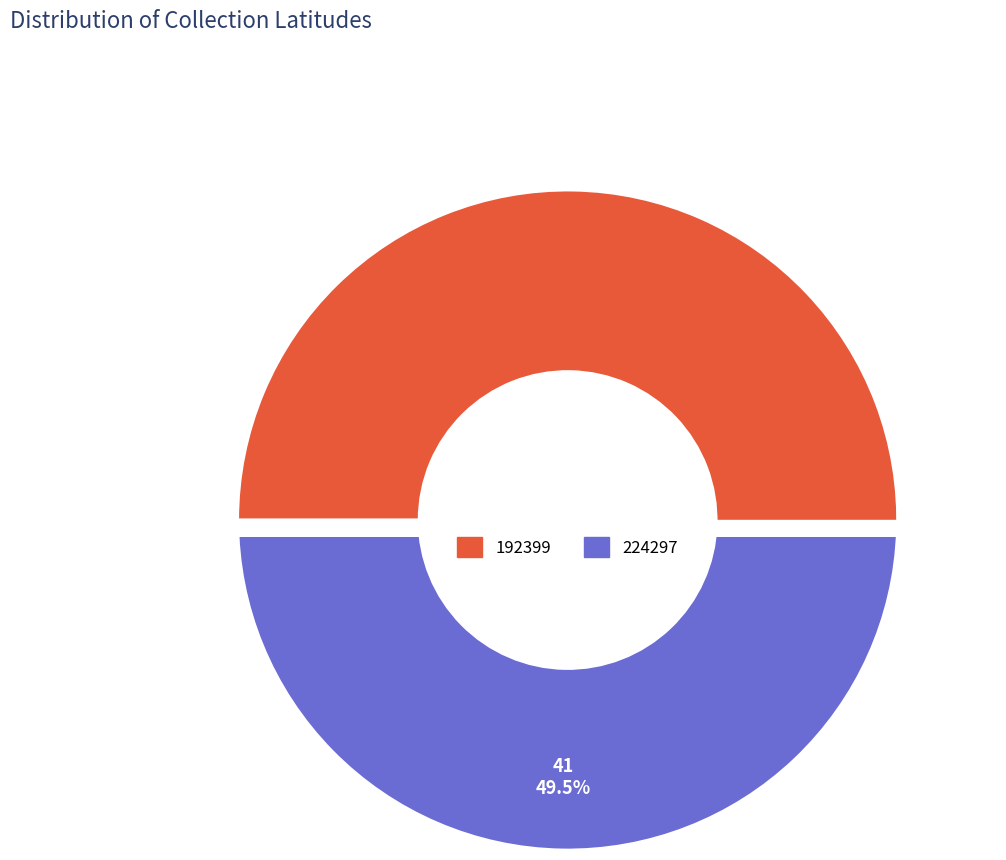

To the nearest percent, what portion does 224297 represent?

49%